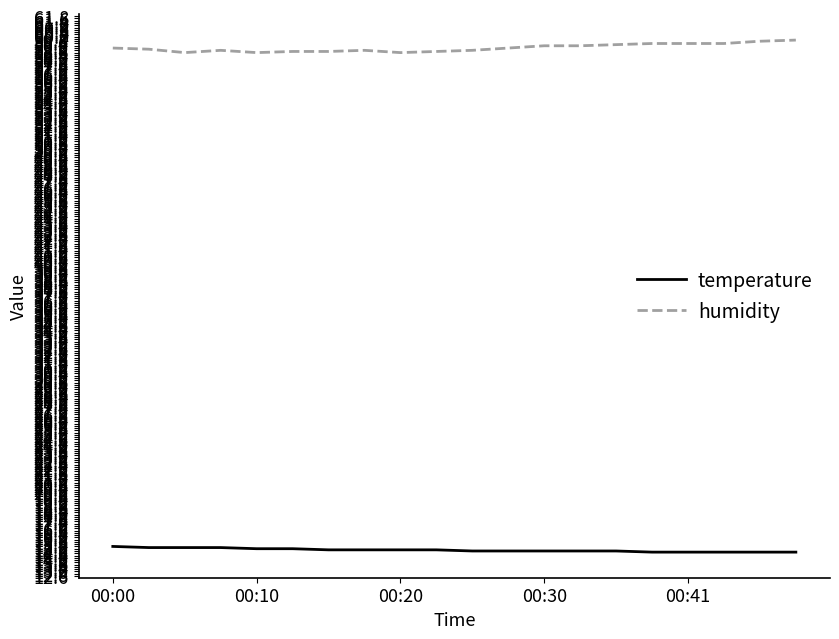

Which series has the largest total across all categories?

humidity